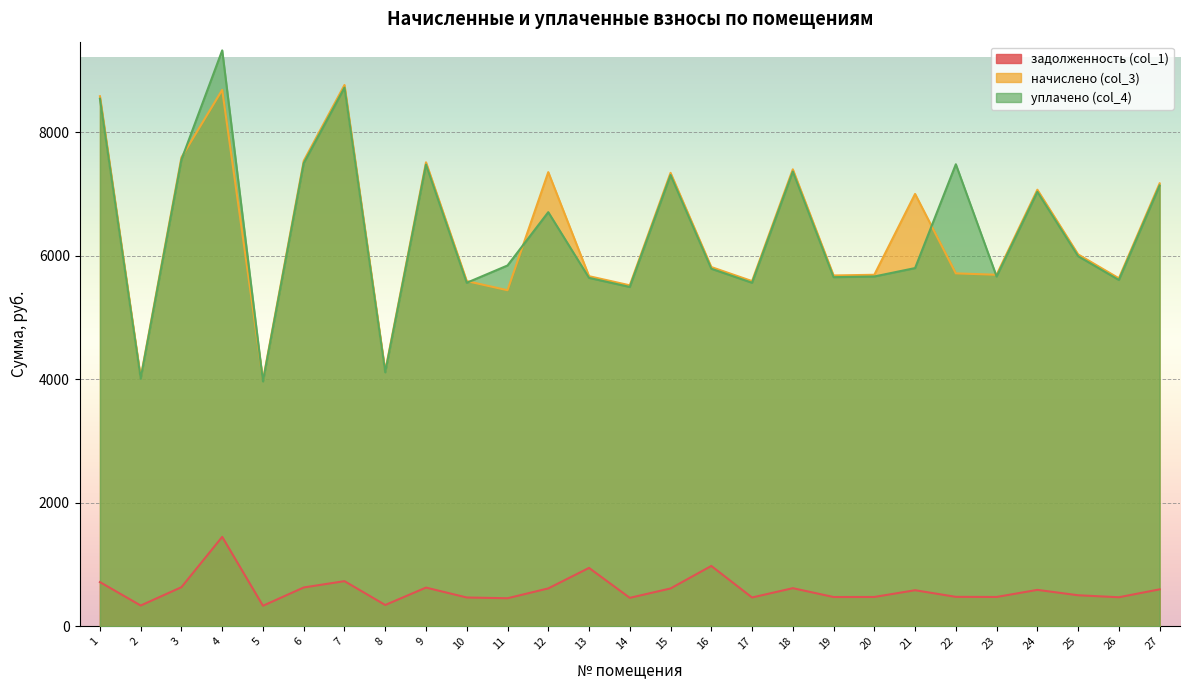

What value does the уплачено (col_4) series have at 15?

7309.8